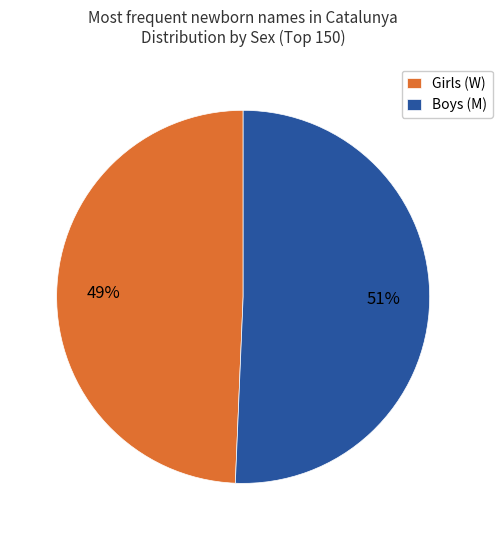

Rank the categories by value from lowest to highest.

Girls (W), Boys (M)